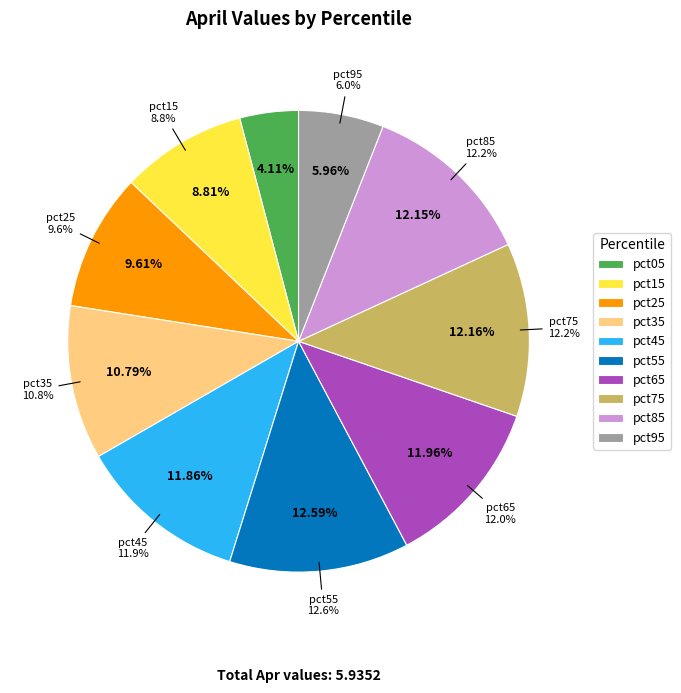

How many segments does this pie chart have?

10